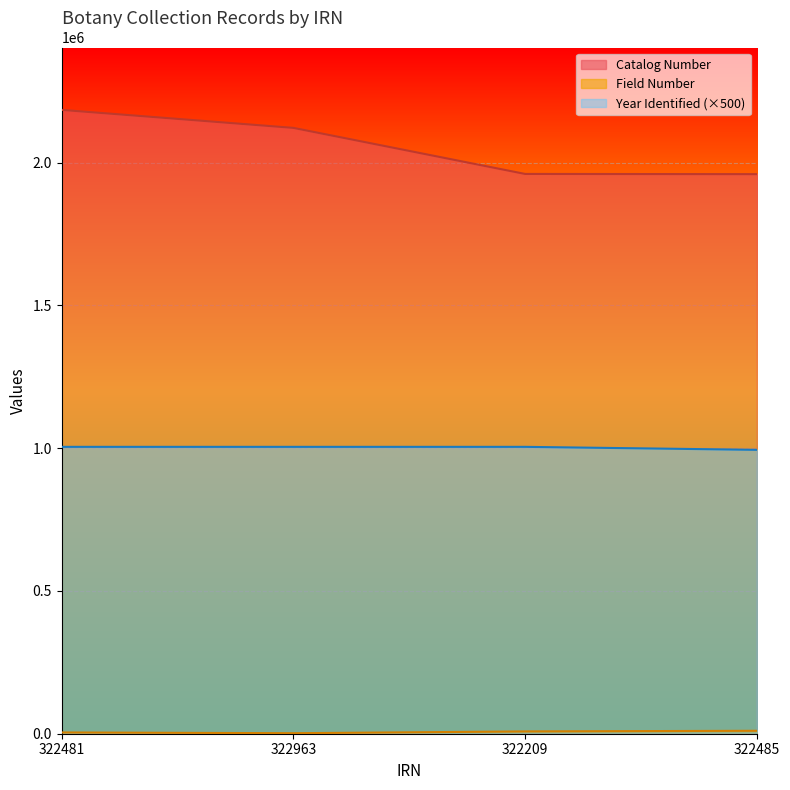

Rank the series by their average value, from lowest to highest.

Field Number, Year Identified, Catalog Number